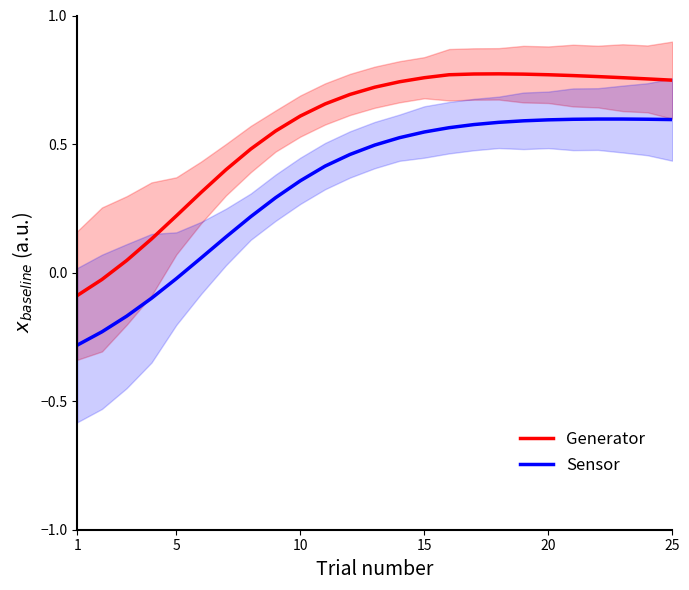

True or false: Sensor and Generator intersect in this chart.

False